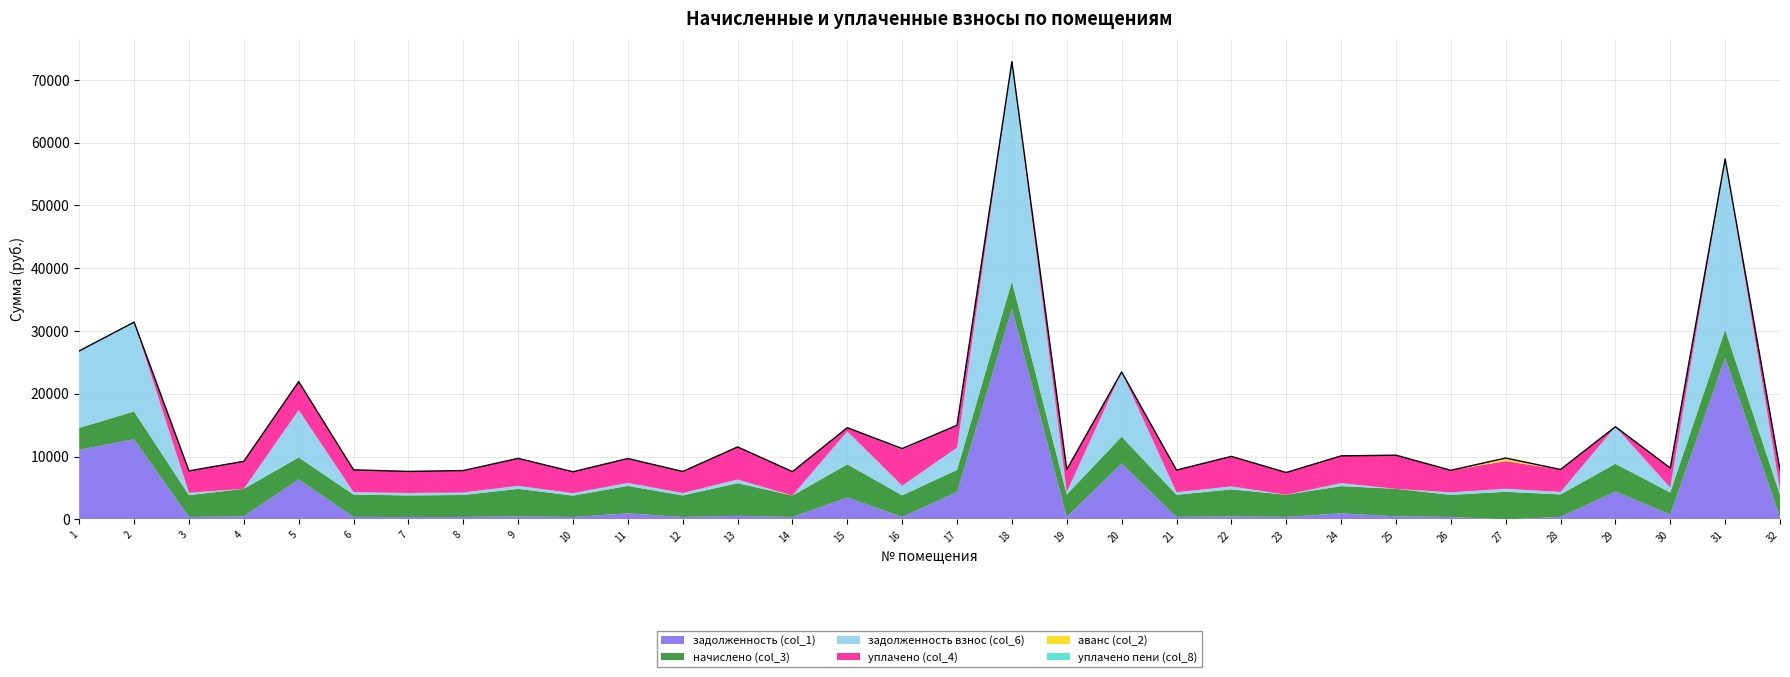

At which category is the sum across all series the highest?

18